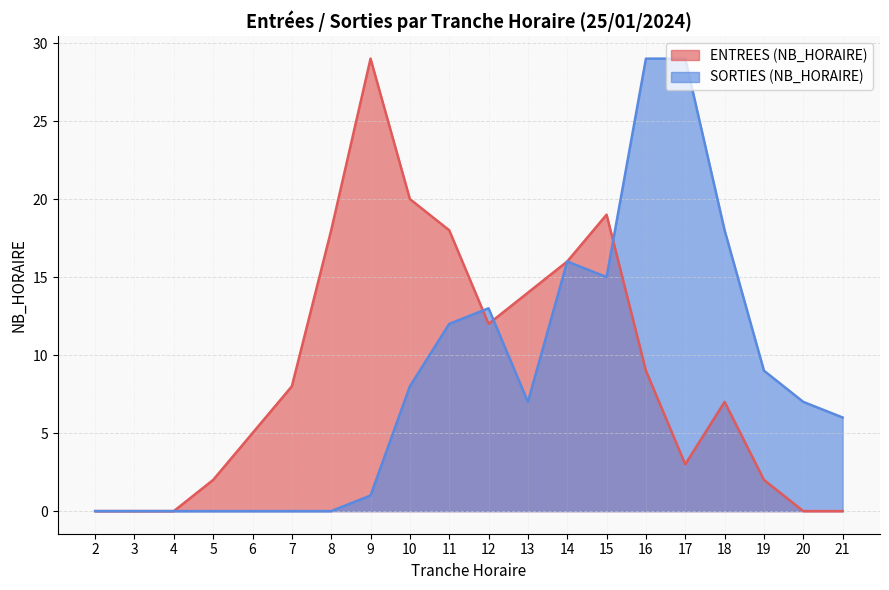

What is the difference between the SORTIES (NB_HORAIRE) values at 18 and 6?

18